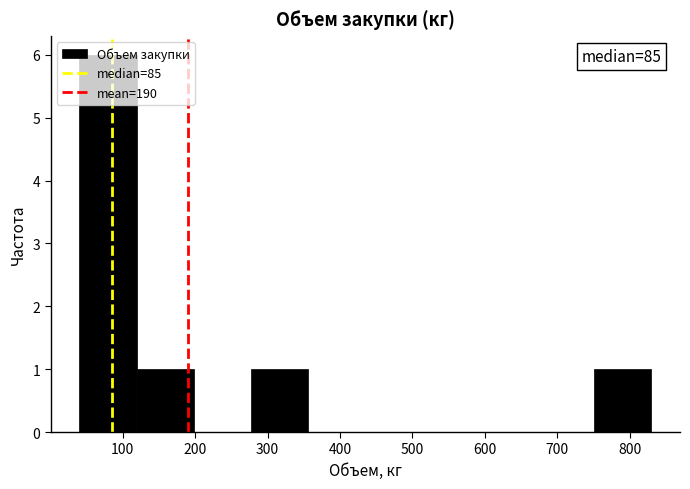

Over which range of the x-axis is the bar tallest?

40 to 119